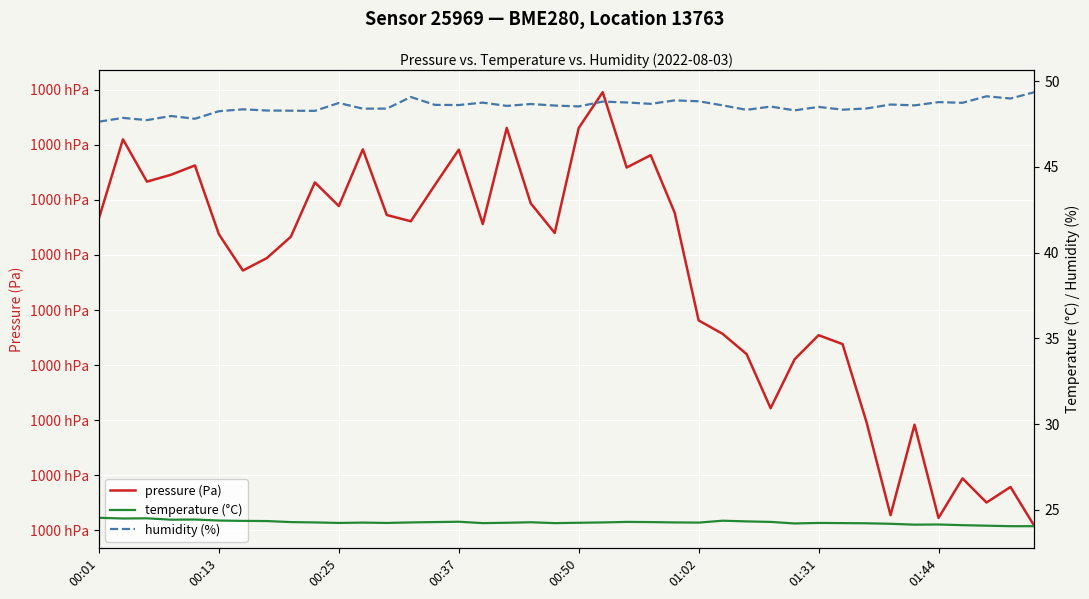

How many lines are shown in the chart?

3